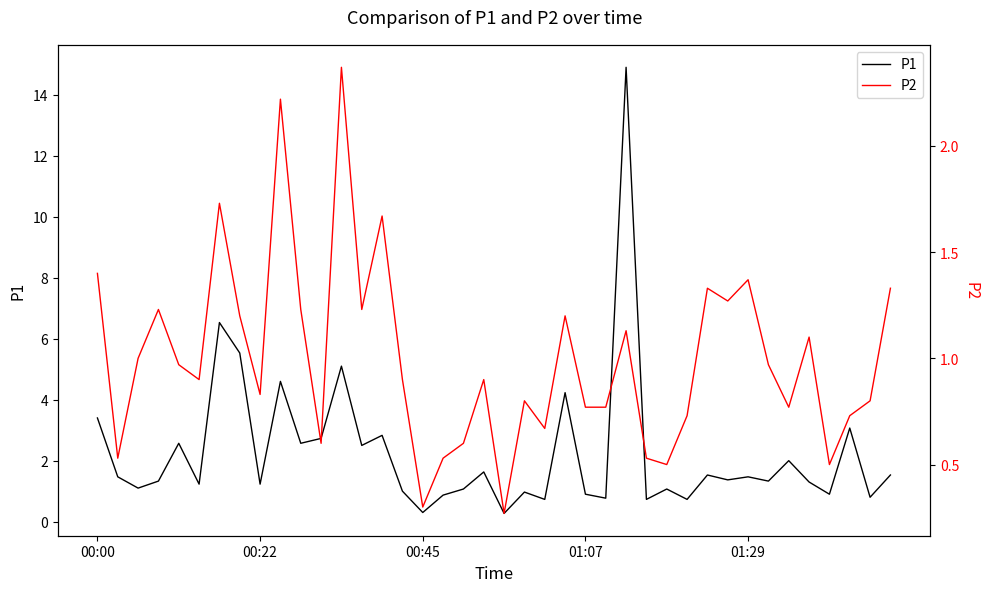

What is the sum of the P1 values at 27 and 19?

2.4